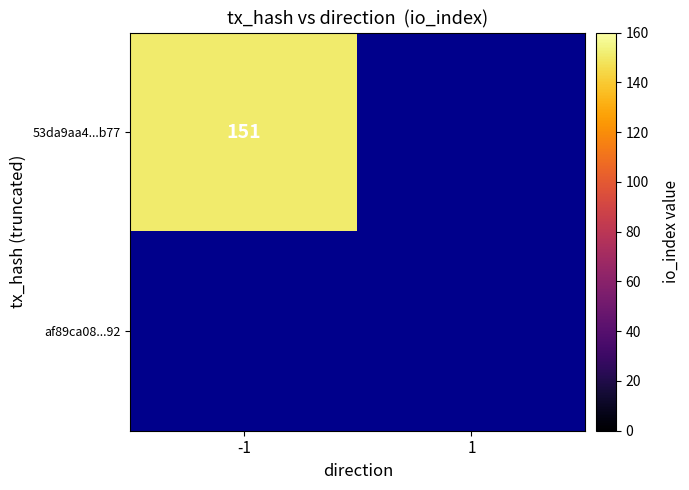

What is the approximate value of af89ca08fa6bda4a7ac4d992f7fa7aabfd0c292 at direction?

1